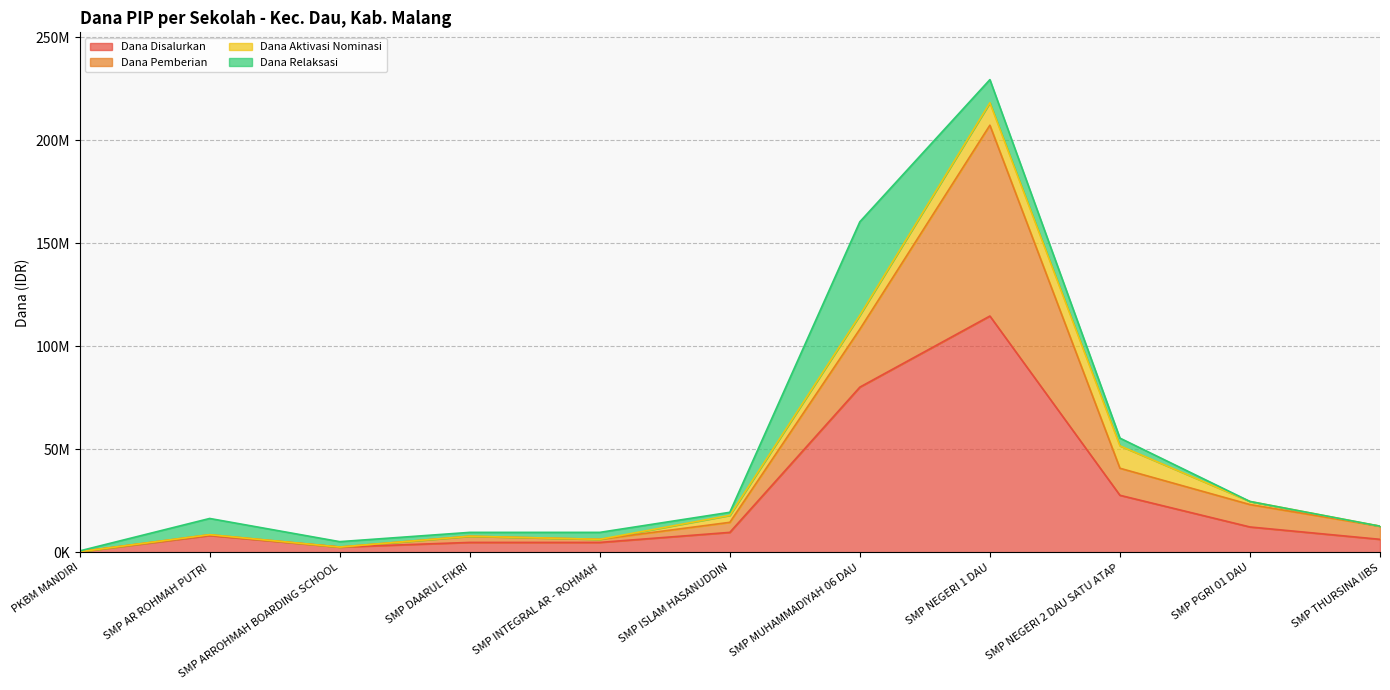

What is the value of the Dana Pemberian point at the 7th from the left?

28125000